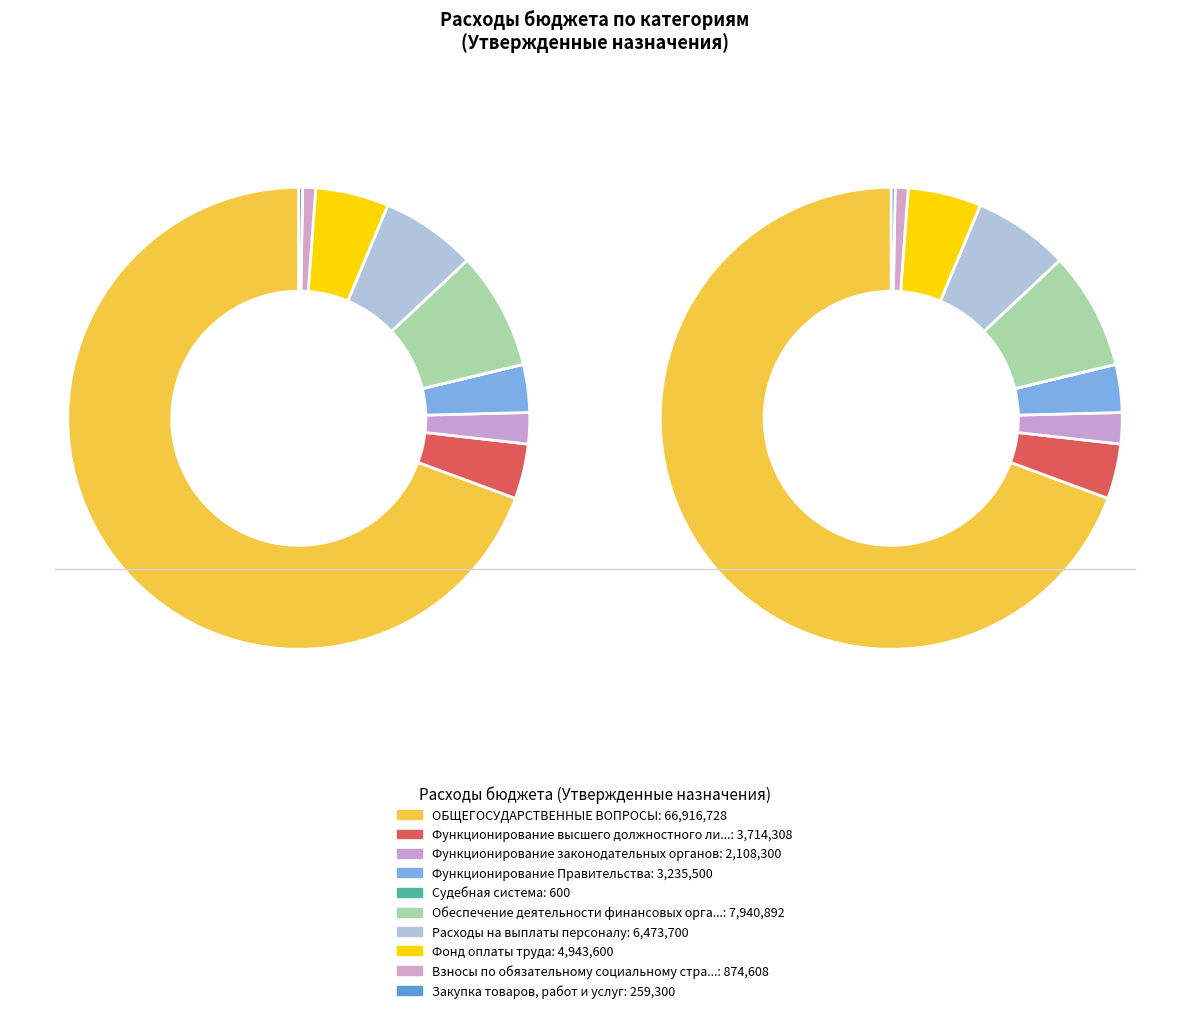

To the nearest percent, what percentage of the pie is Обеспечение деятельности финансовых органов?

8%